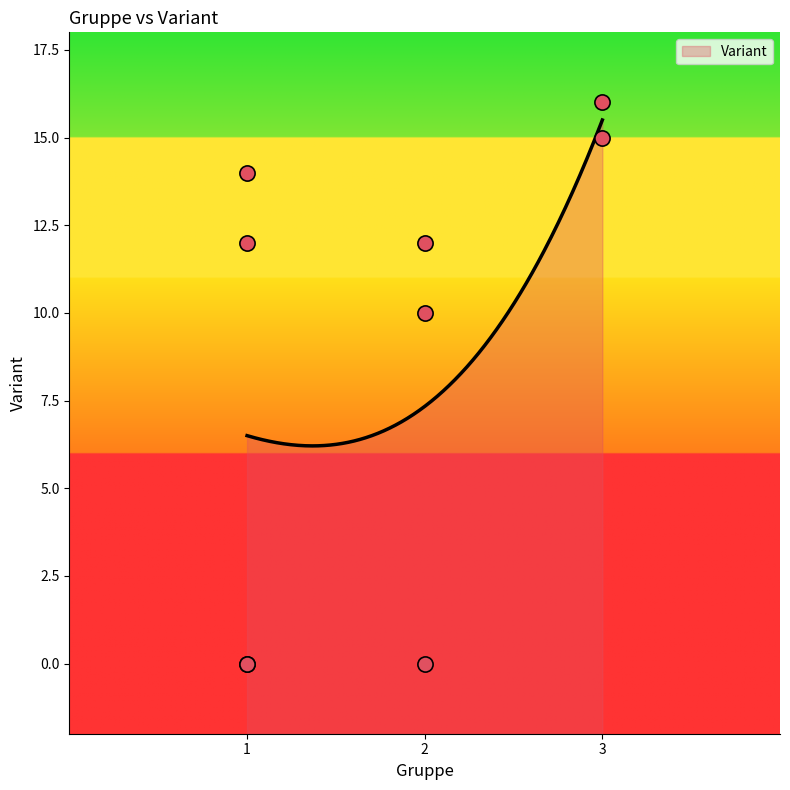

Between 1 and 2, which is larger?

2